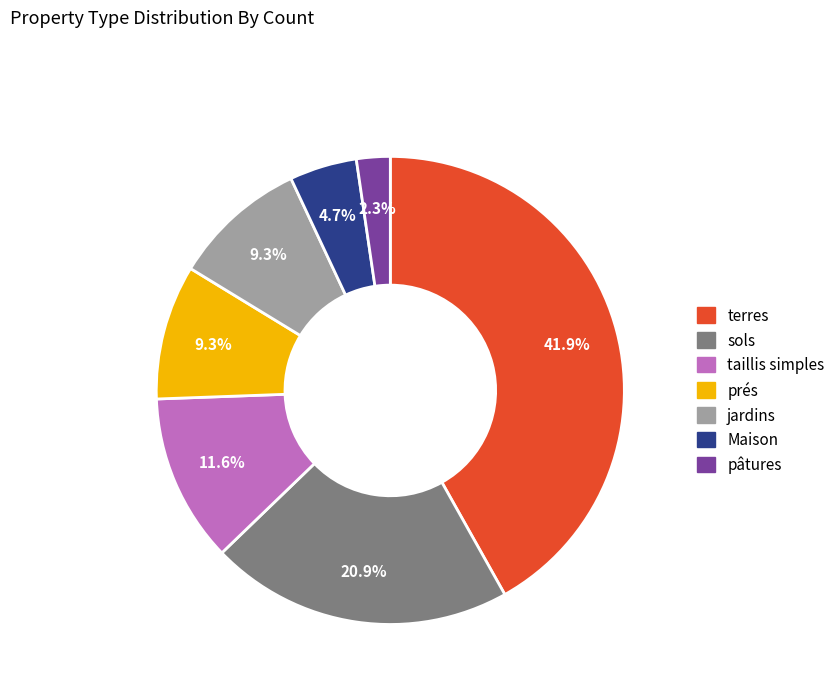

Does any single category account for the majority?

No